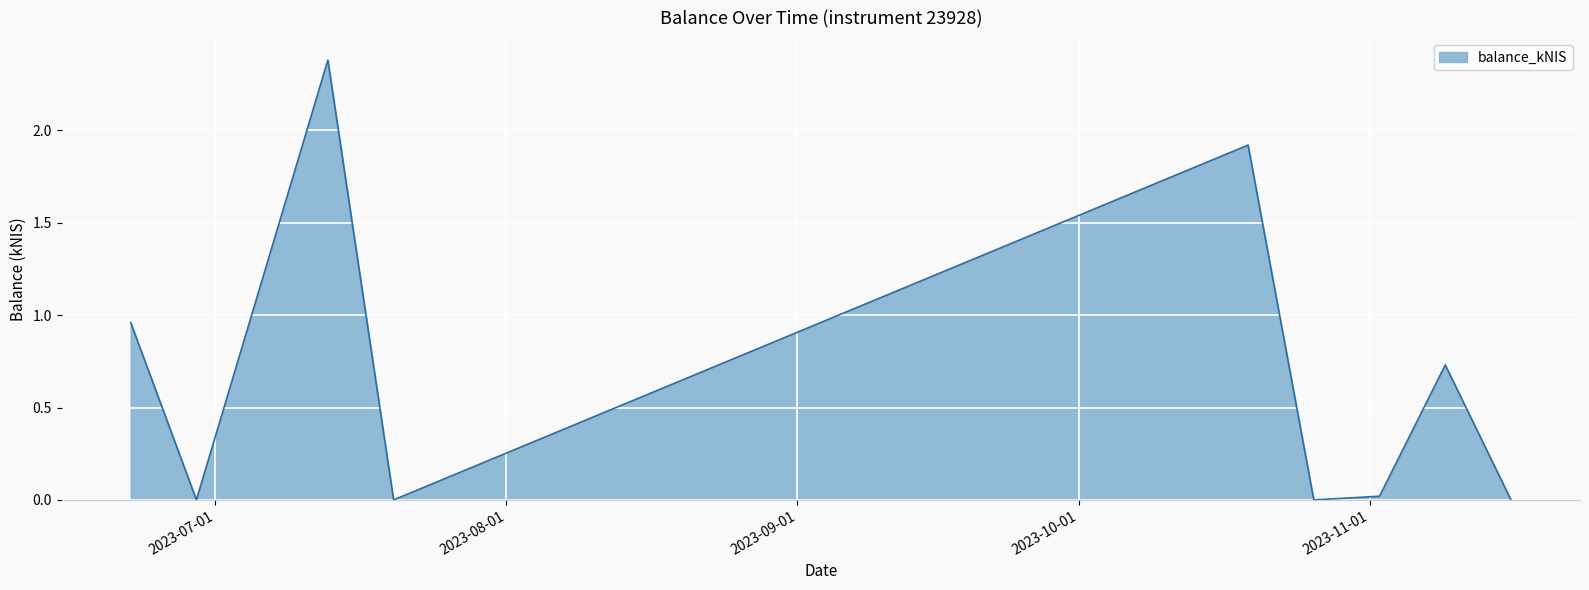

What is the difference between the maximum and minimum values?

2.4